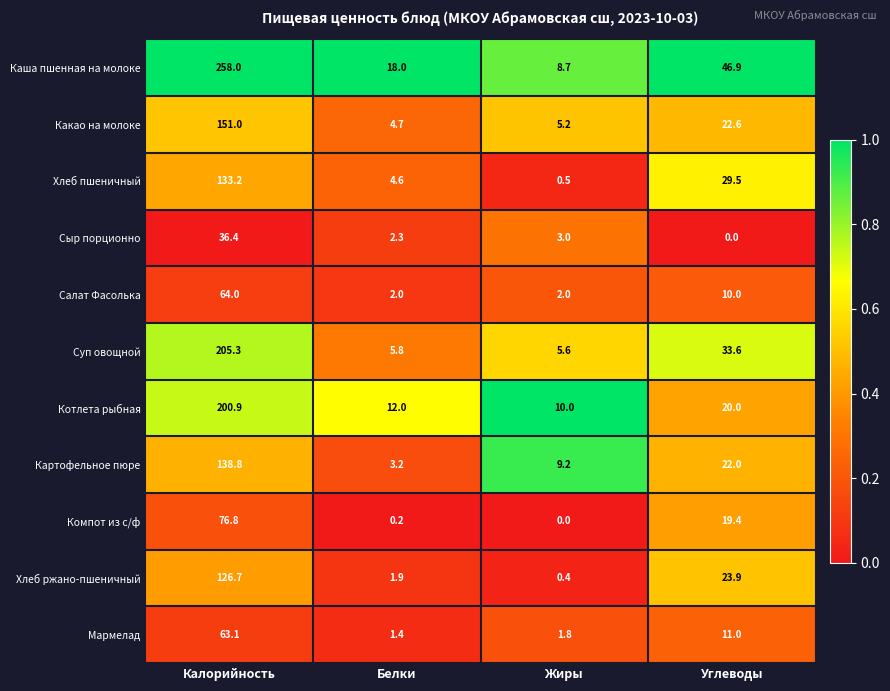

What is the sum of the Хлеб пшеничный values at Калорийность and Белки?

137.8